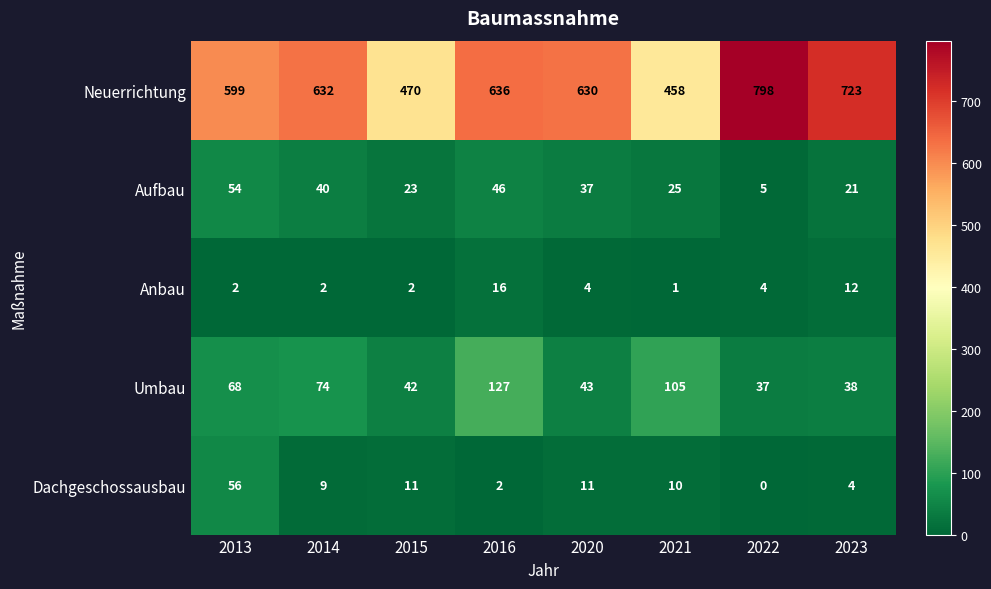

Rank the series at 2021 from highest to lowest value.

Neuerrichtung, Umbau, Aufbau, Dachgeschossausbau, Anbau